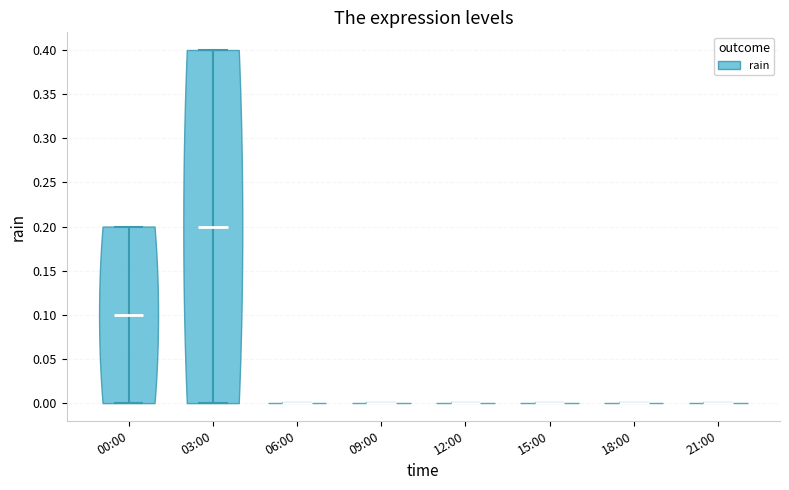

What is the highest point the violin for 18:00 reaches on the y-axis? The values are not printed on the chart, so give them approximately, as read against the axis.

0.0